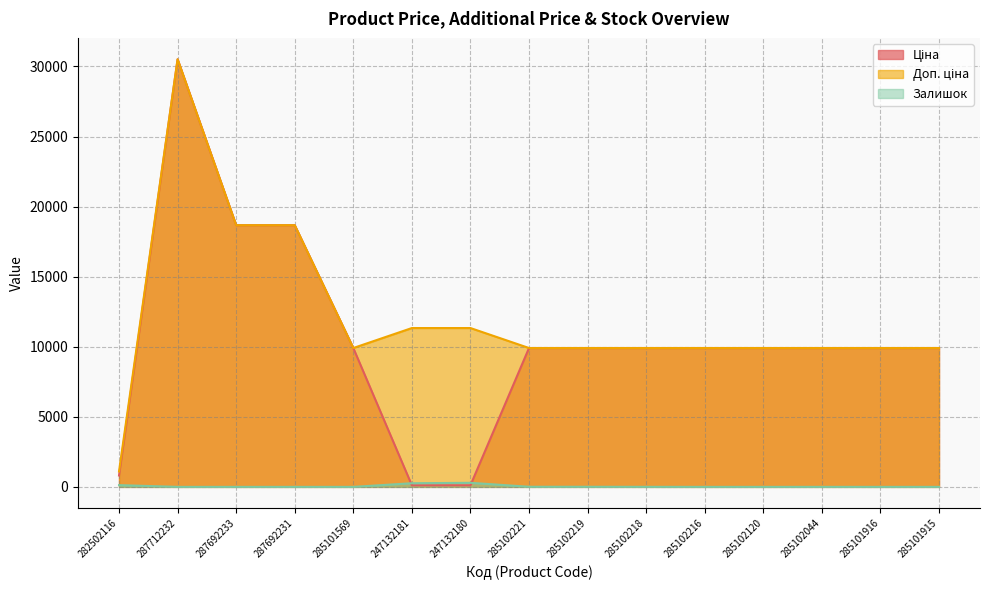

True or false: Залишок and Доп. ціна cross at least once.

False